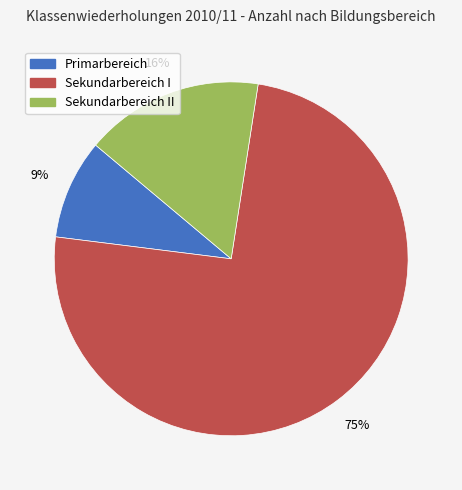

Between Sekundarbereich II and Primarbereich, which is larger?

Sekundarbereich II